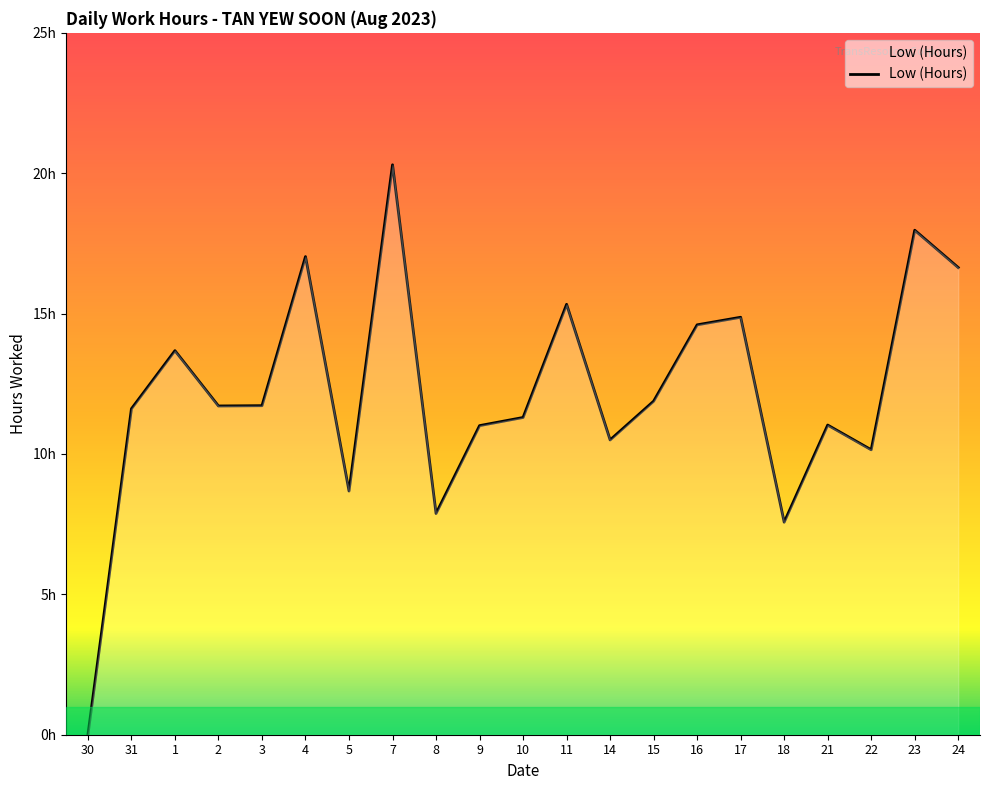

What is the greatest value displayed?

20.3